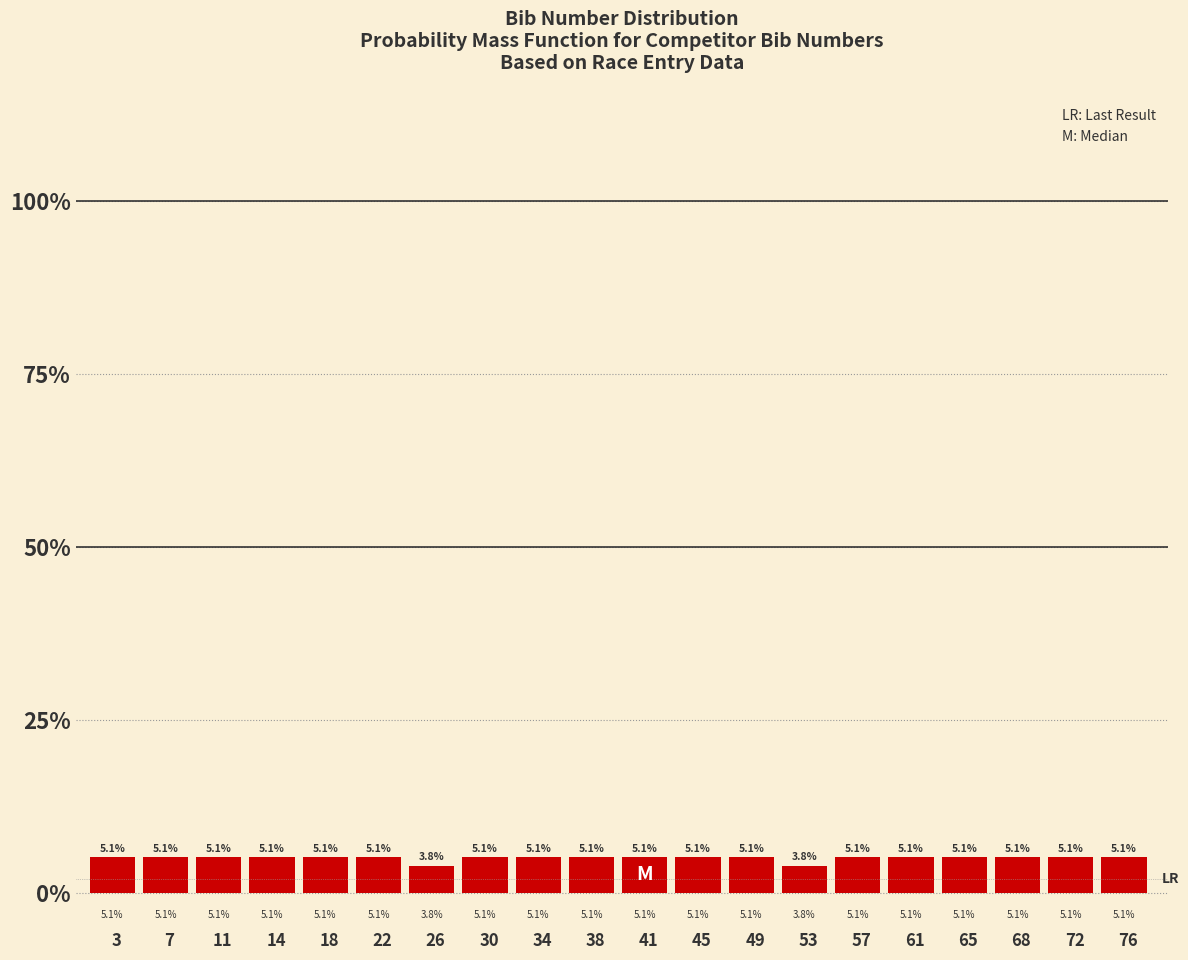

What is the height of the bar covering 43.35 to 47.20 on the x-axis? The bar edges are not printed on the chart, so give them approximately, as read against the axis.

5.1